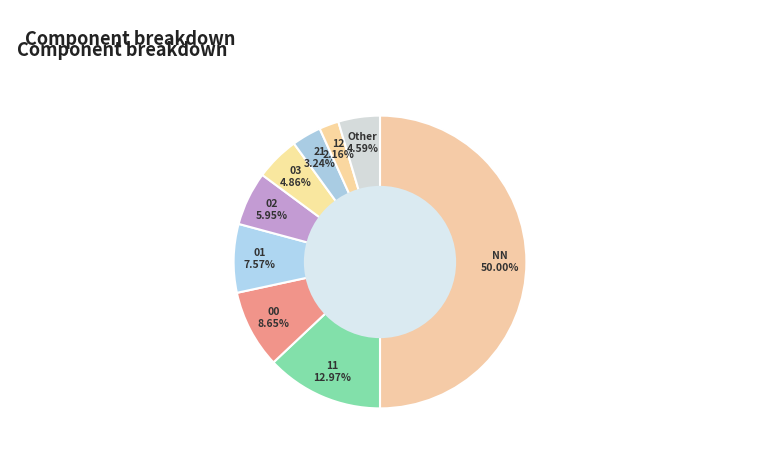

Does Other represent more than half of the total?

No